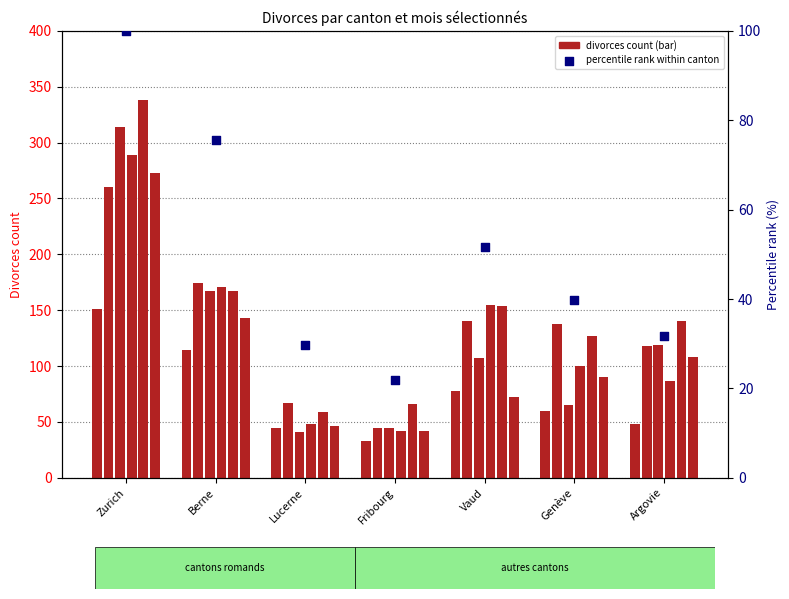

Is the value of Novembre at Vaud greater than the value of Avril at Zurich?

No